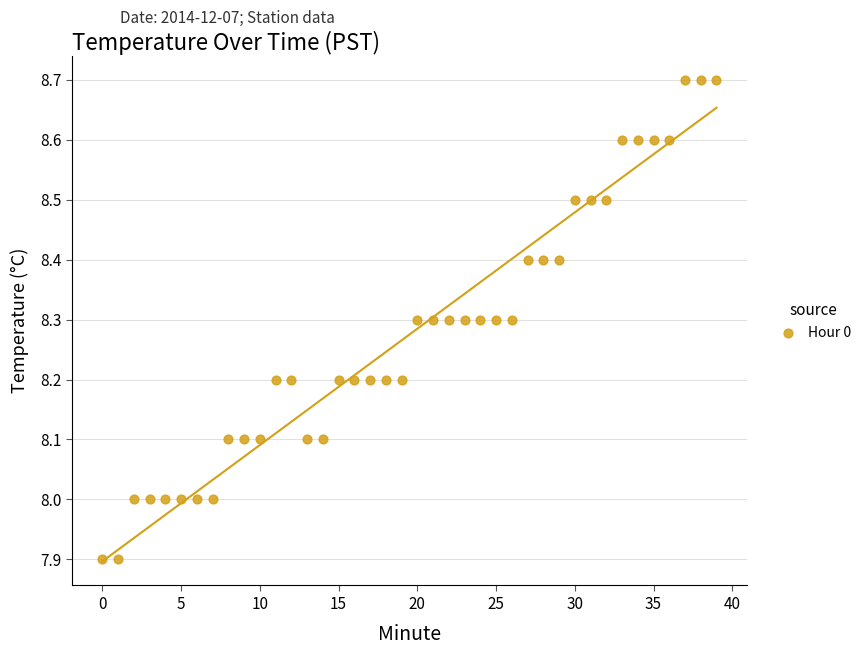

What is the range of Y values (max minus min)?

0.8